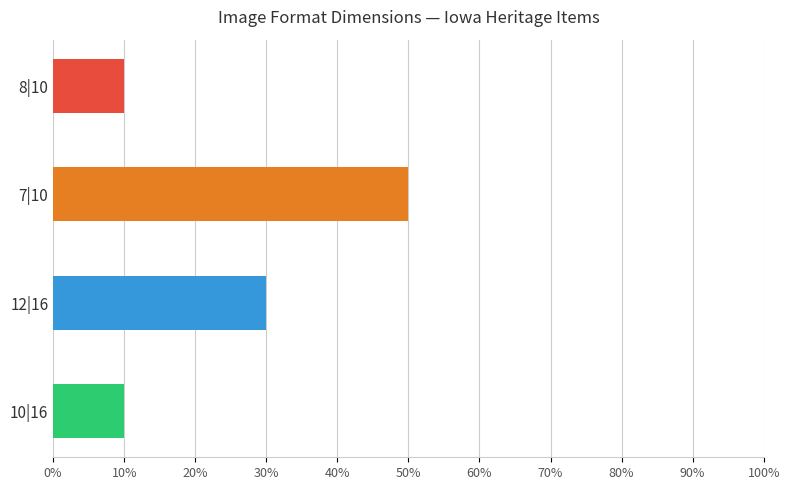

Is it true that the value at 12|16 is 0?

False